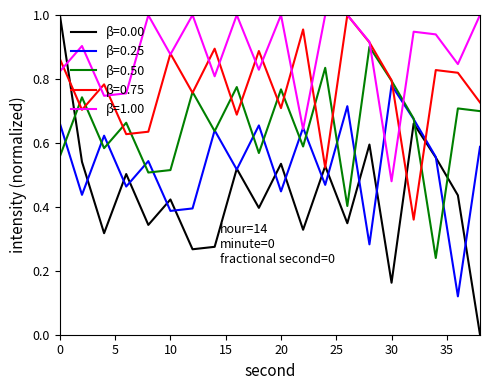

Which series has the widest spread of values?

β=0.00